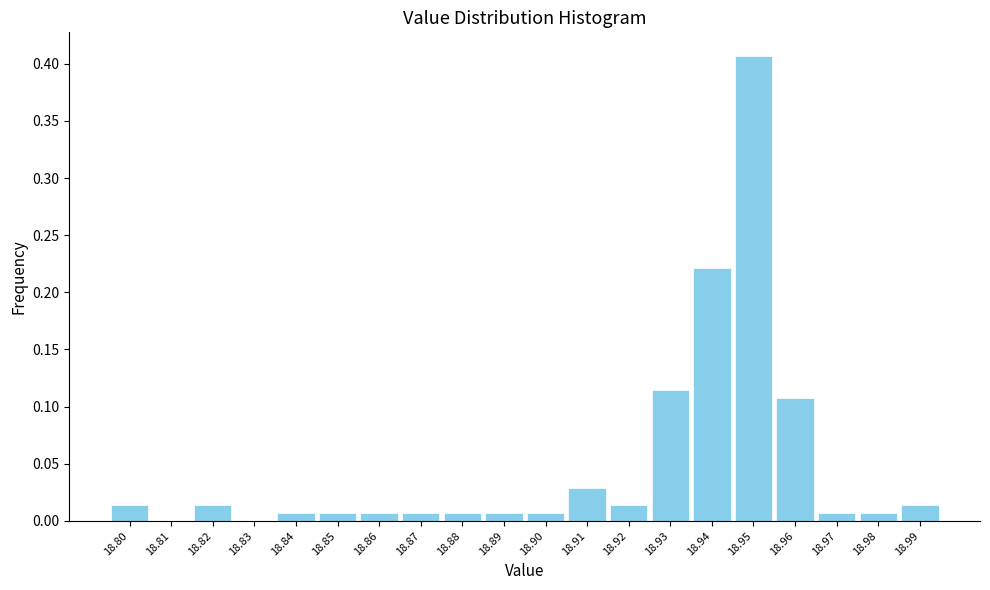

True or false: the data shows 0.0 at 18.90.

True